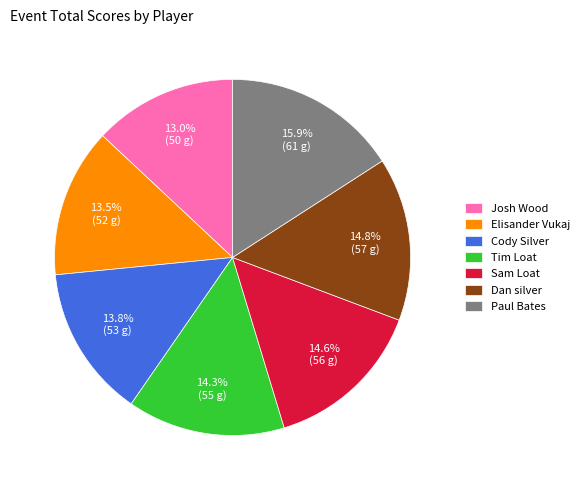

To the nearest percent, what percentage of the pie is Tim Loat?

14%